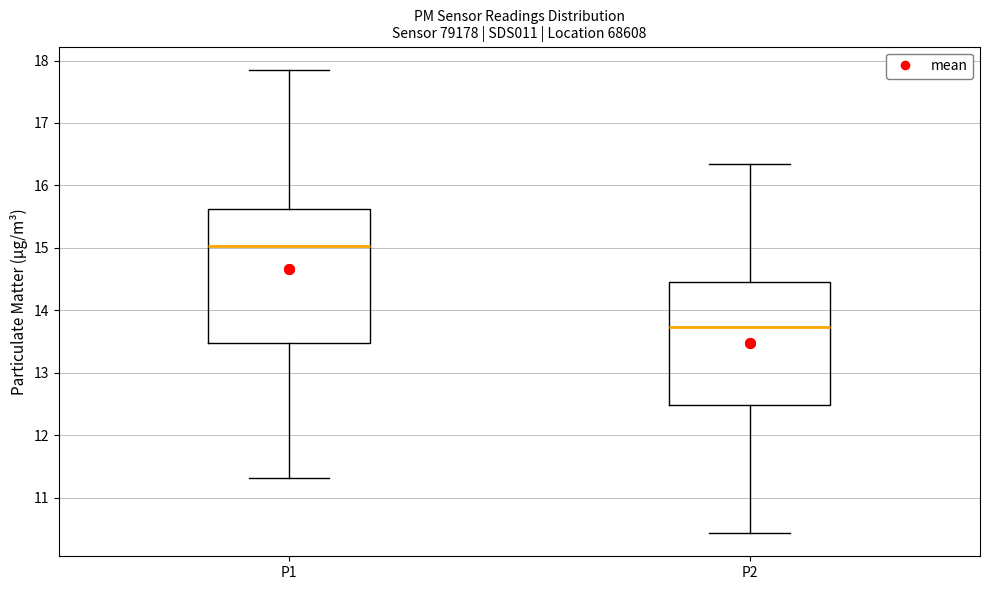

Reading left to right, read every box against the y-axis: the position of its median line, the range the box covers, and the ends of its whiskers. The values are not printed on the chart, so give them approximately, as read against the axis.

P1: median 15.0, box 13.5 to 15.6, whiskers 11.3 to 17.9
P2: median 13.7, box 12.5 to 14.5, whiskers 10.4 to 16.4